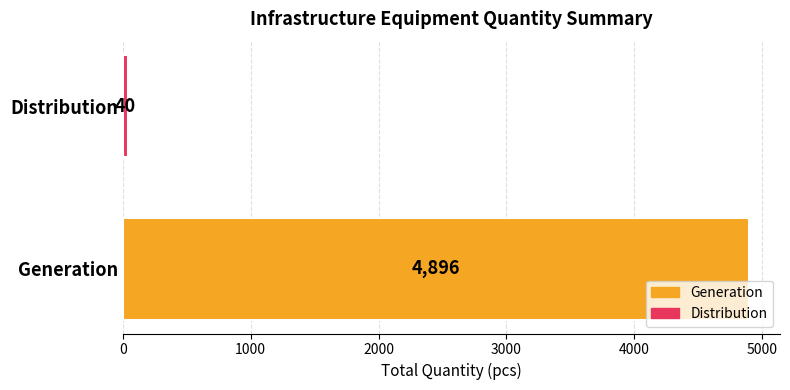

What is the difference between the maximum and minimum values?

4856